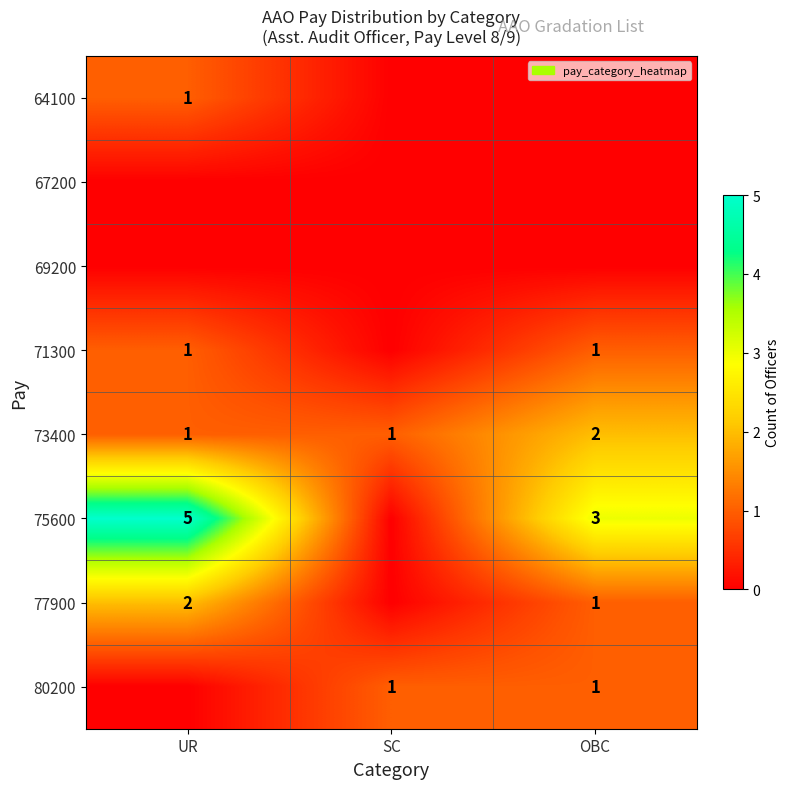

How many 73400 values are between 1 and 2?

3